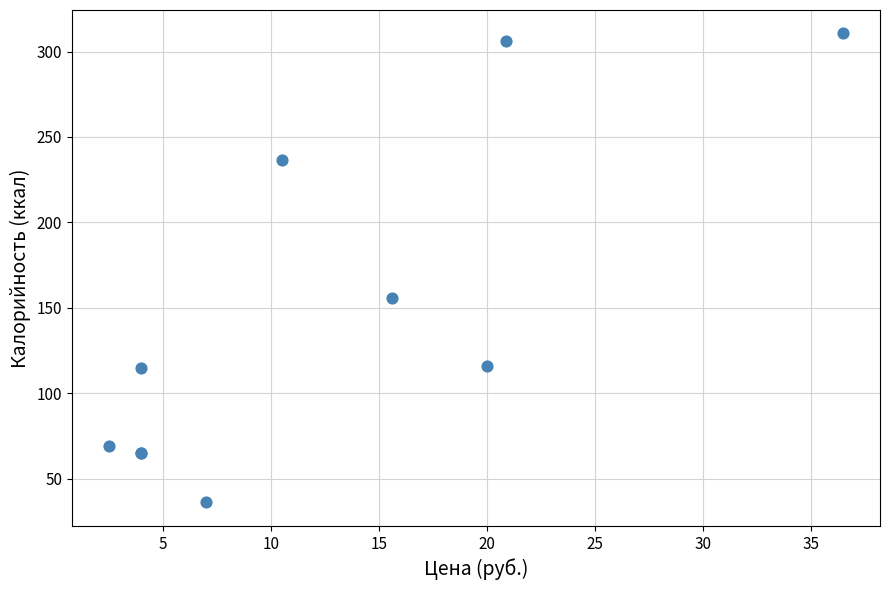

What Y value in the scatter plot is closest to 173?

155.5